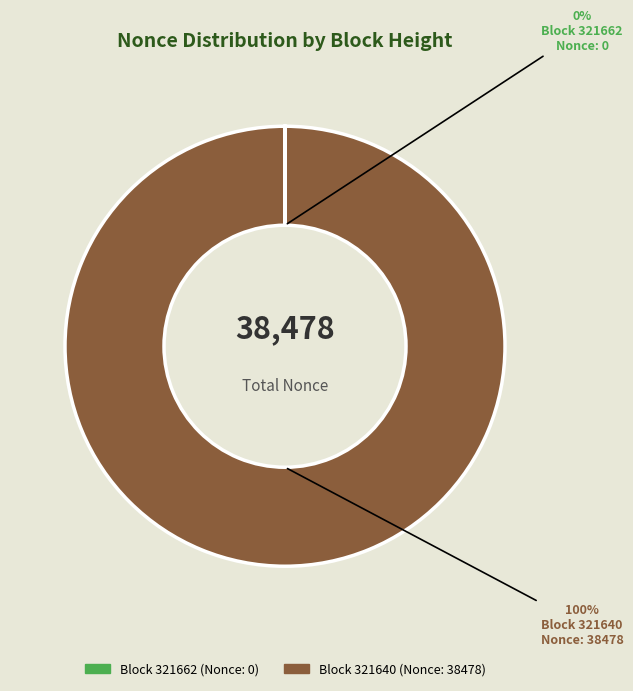

To the nearest percent, what is the difference between the largest and smallest slice percentages?

100%